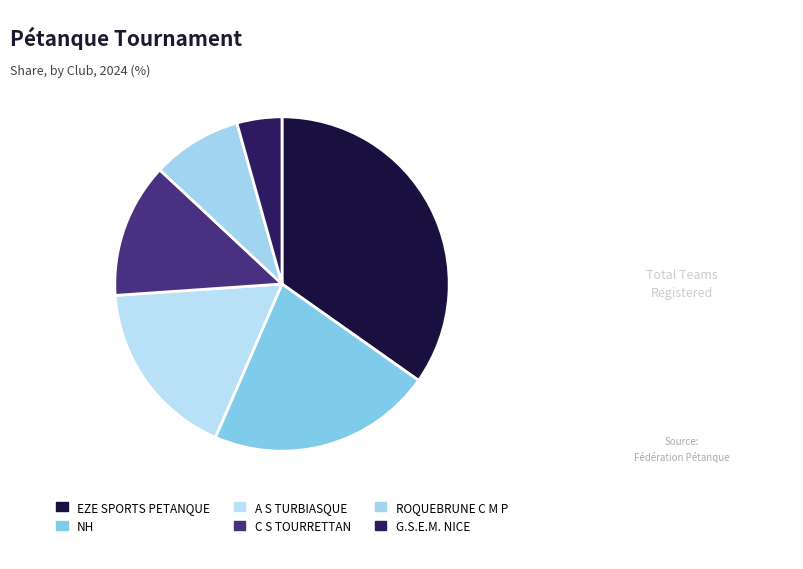

How many segments does this pie chart have?

6